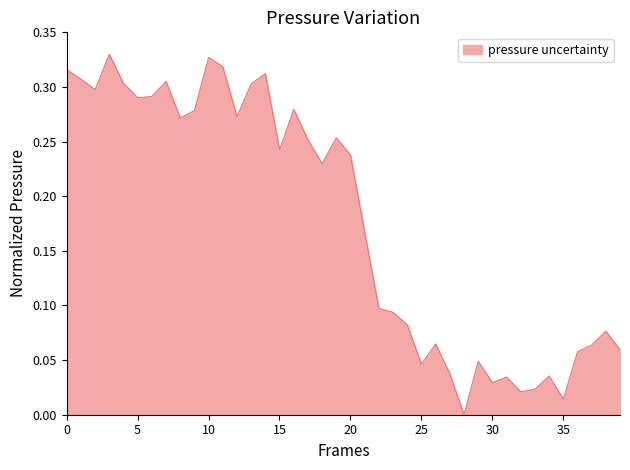

What is the sum of all values?

7.1